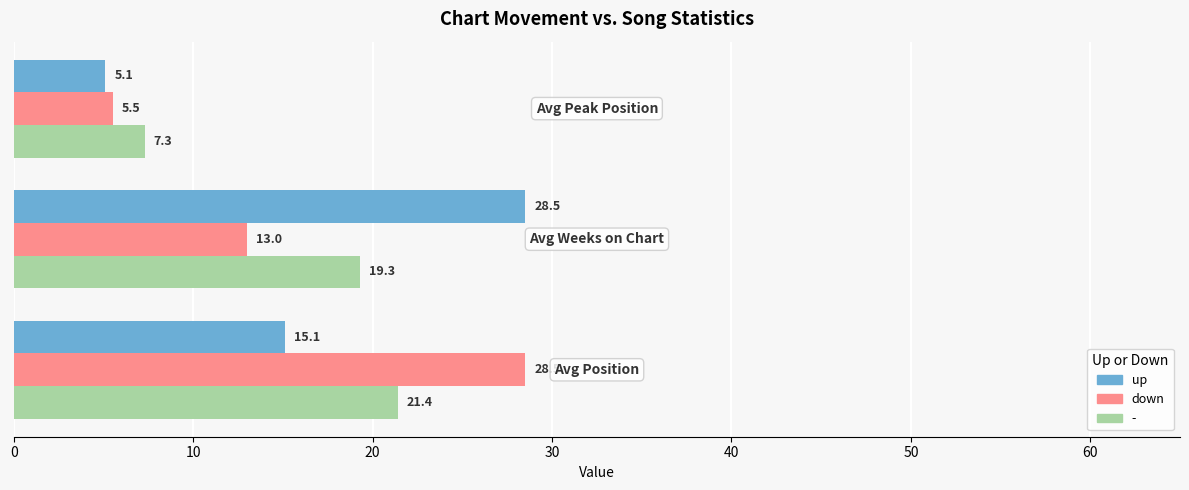

Rank the series by their average value, from highest to lowest.

up, -, down